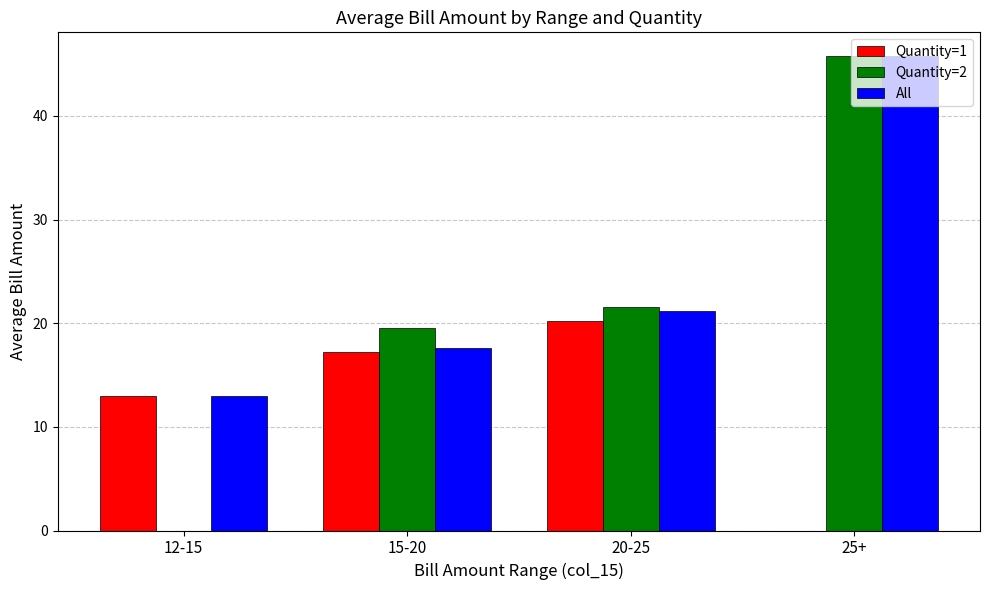

Between 12-15 and 25+, which series saw the biggest shift?

Quantity=2